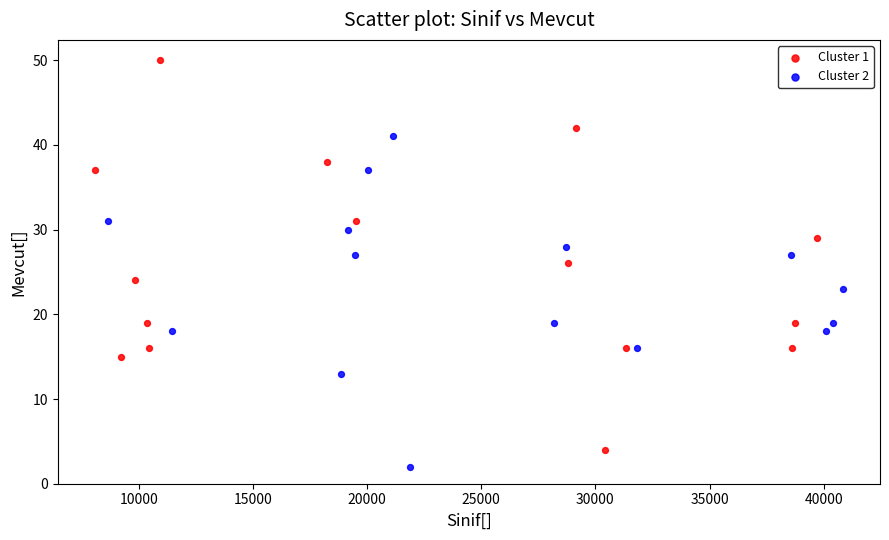

Which series contains the highest Y value?

Cluster 1